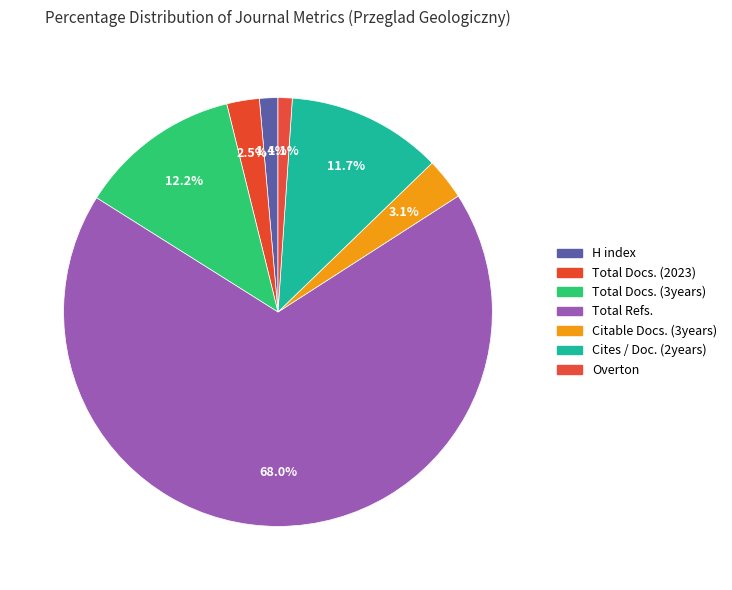

How many segments does this pie chart have?

7